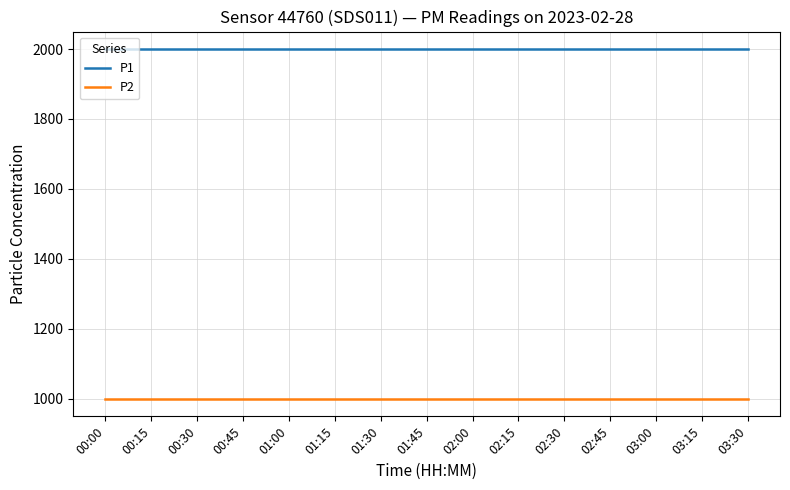

Reading left to right, transcribe all the data shown in this chart.

P1: 1999.9	1999.9	1999.9	1999.9	1999.9	1999.9	1999.9	1999.9	1999.9	1999.9	1999.9	1999.9	1999.9	1999.9	1999.9
P2: 999.9	999.9	999.9	999.9	999.9	999.9	999.9	999.9	999.9	999.9	999.9	999.9	999.9	999.9	999.9